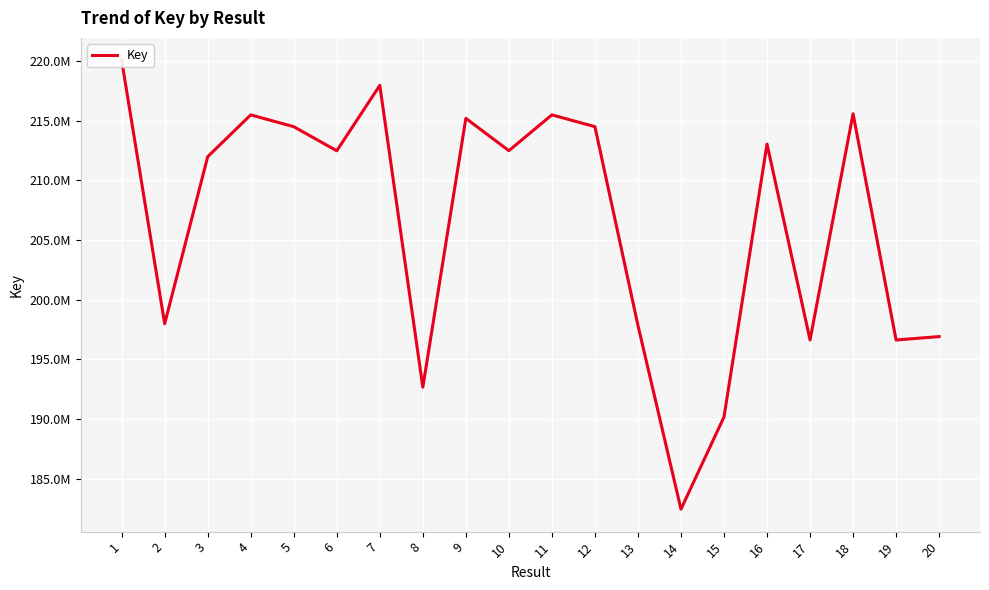

Rank the categories by value from lowest to highest.

14, 15, 8, 19, 17, 20, 13, 2, 3, 6, 10, 16, 5, 12, 9, 4, 11, 18, 7, 1